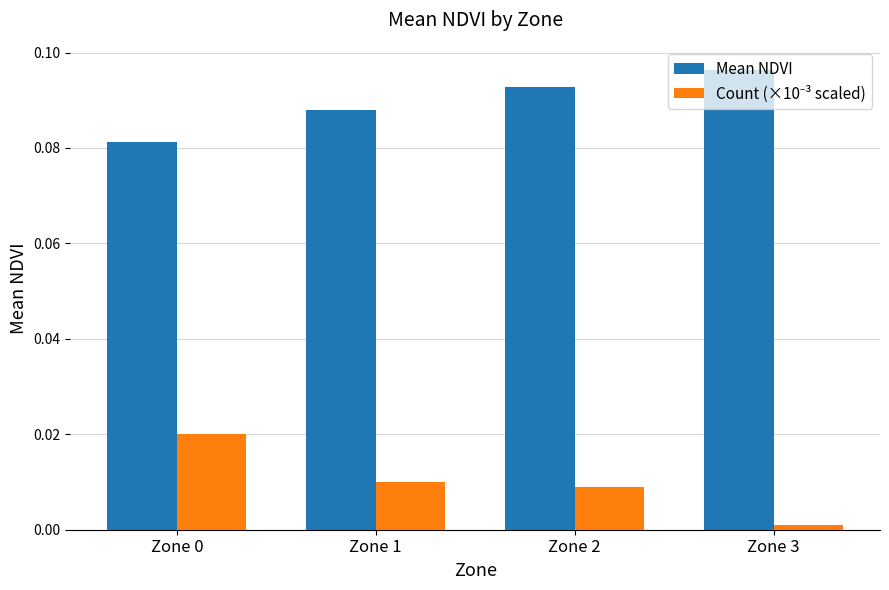

Which series has the largest total across all categories?

Mean NDVI